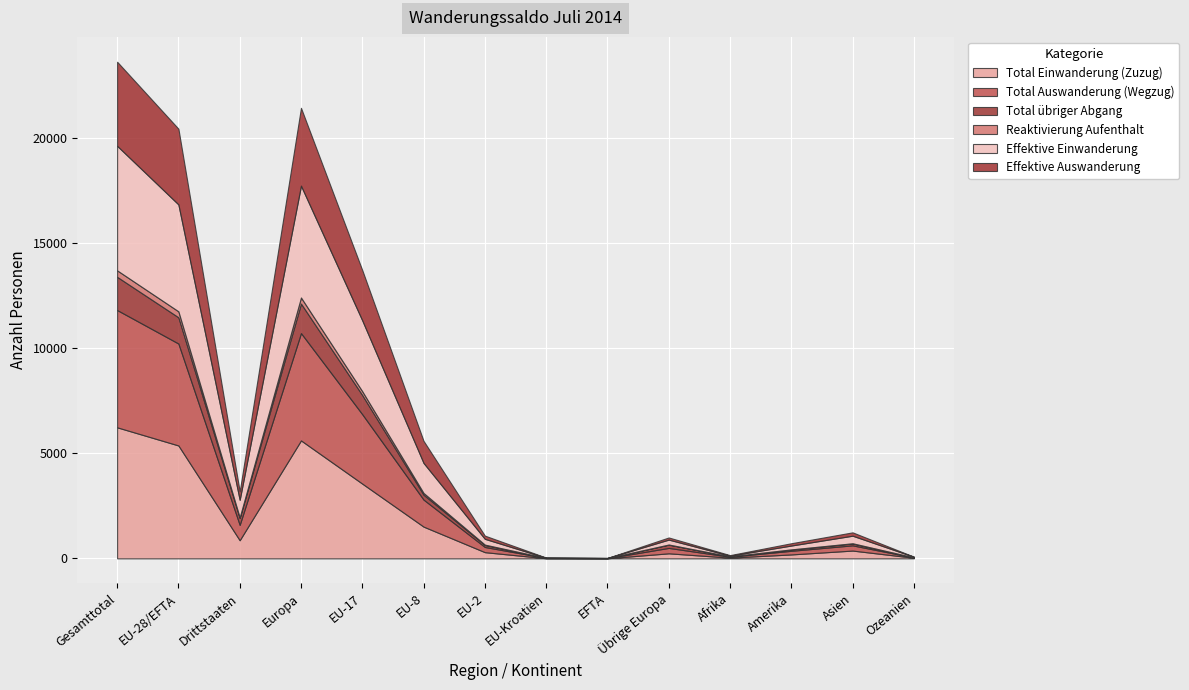

Rank the series by their maximum value, from lowest to highest.

Reaktivierung Aufenthalt, Total übriger Abgang, Effektive Auswanderung, Total Auswanderung (Wegzug), Effektive Einwanderung, Total Einwanderung (Zuzug)